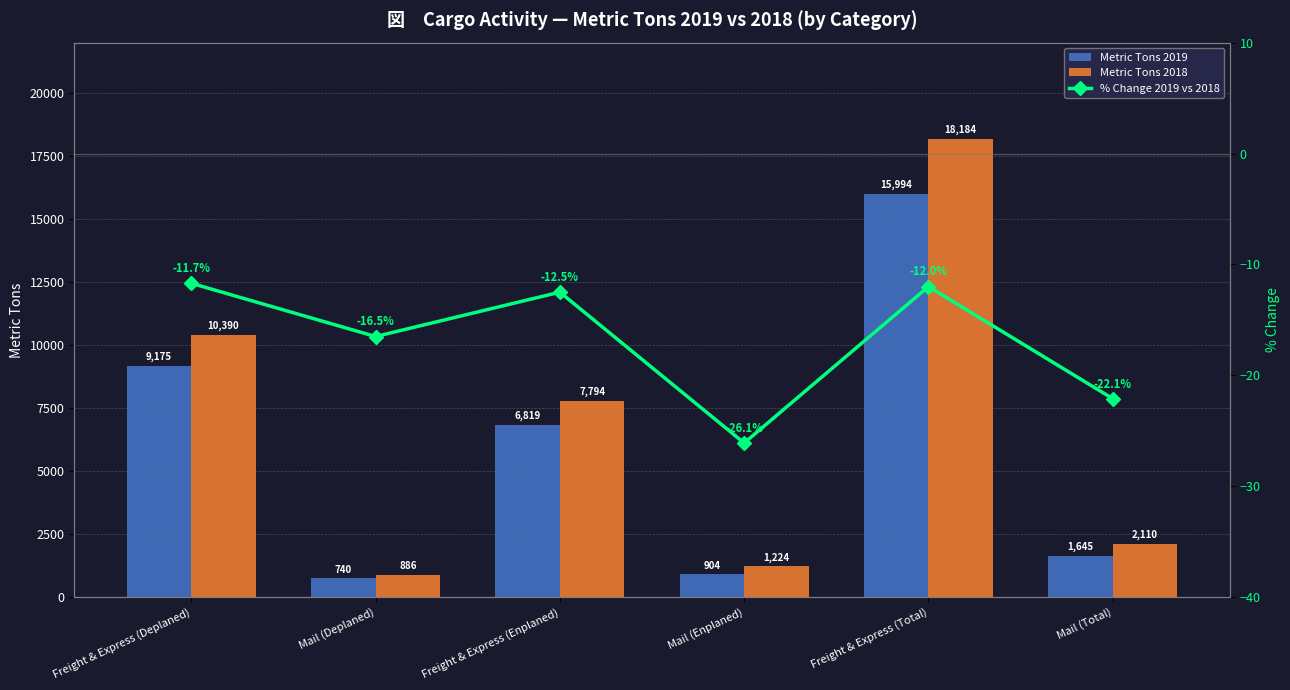

What is the highest value of the Metric Tons 2019 series?

15994.2